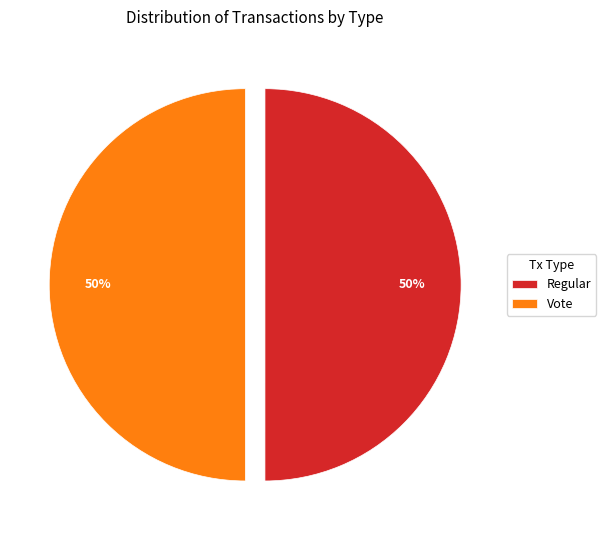

Is the sum of Regular and Vote greater than half?

Yes